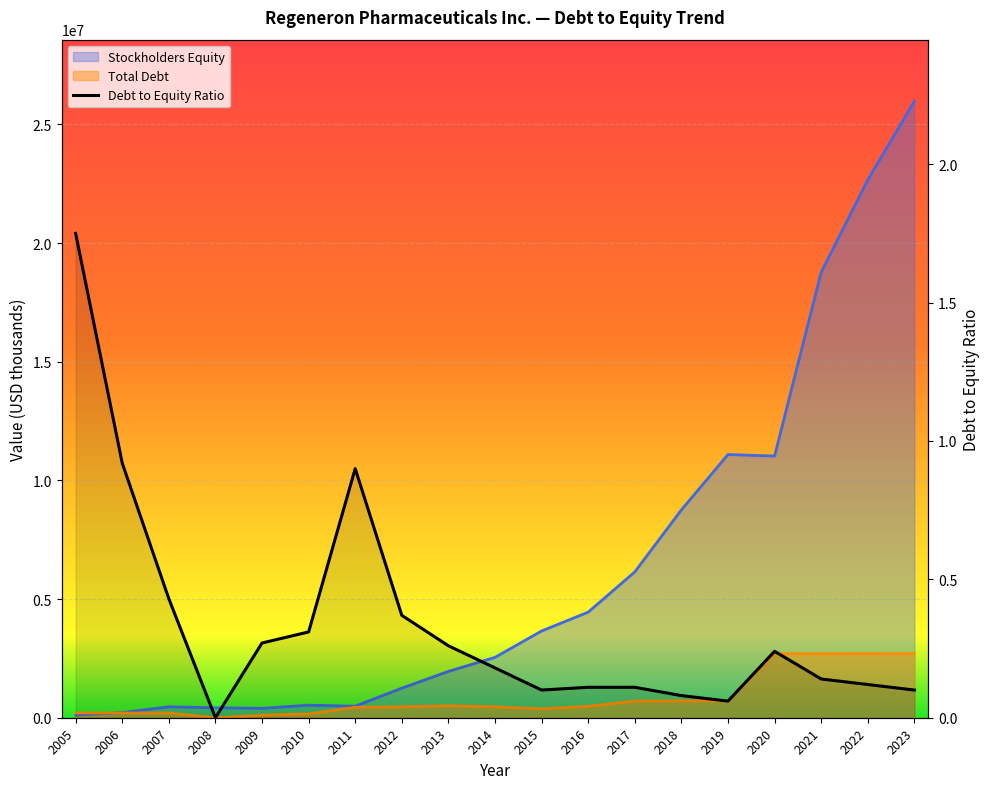

The Total Debt series shows 570037 at 2011. True or false?

False